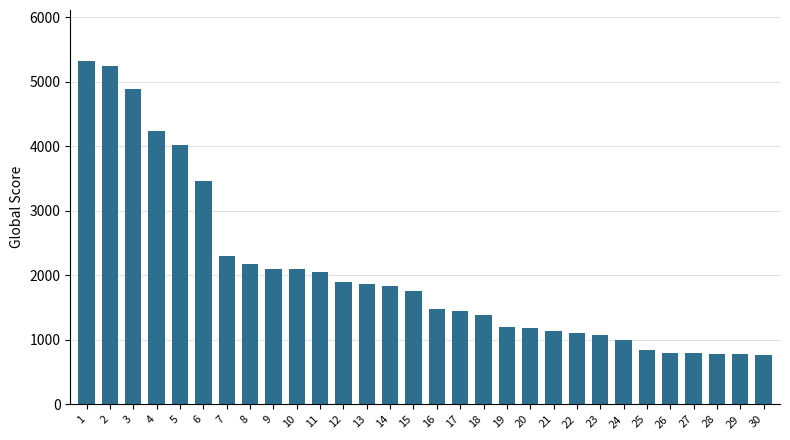

Does the chart contain any negative values?

No